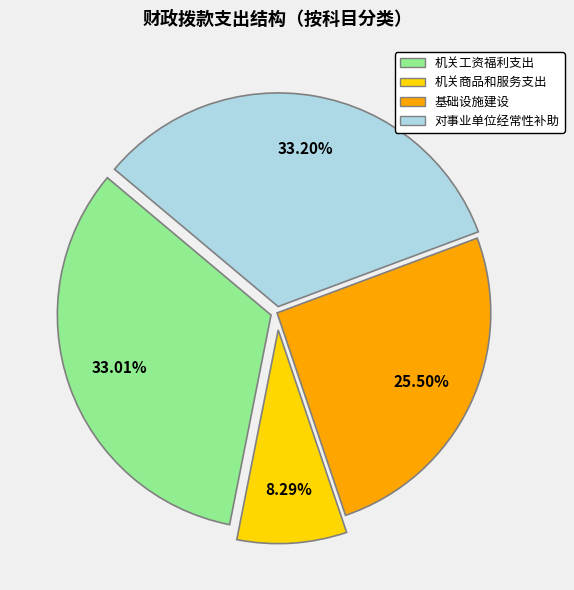

Is the sum of 对事业单位经常性补助 and 基础设施建设 greater than half?

Yes